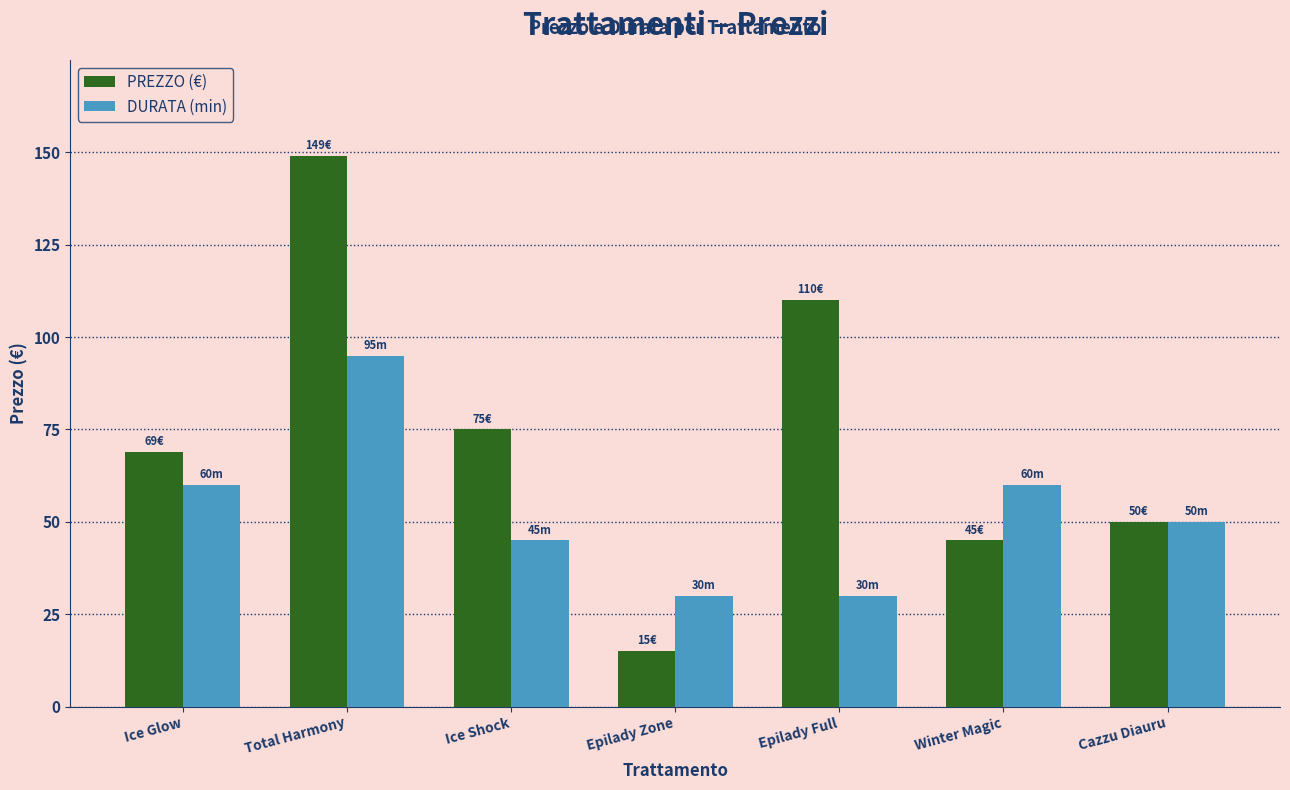

At Epilady Zone, list the series in order from largest to smallest.

DURATA (min), PREZZO (€)